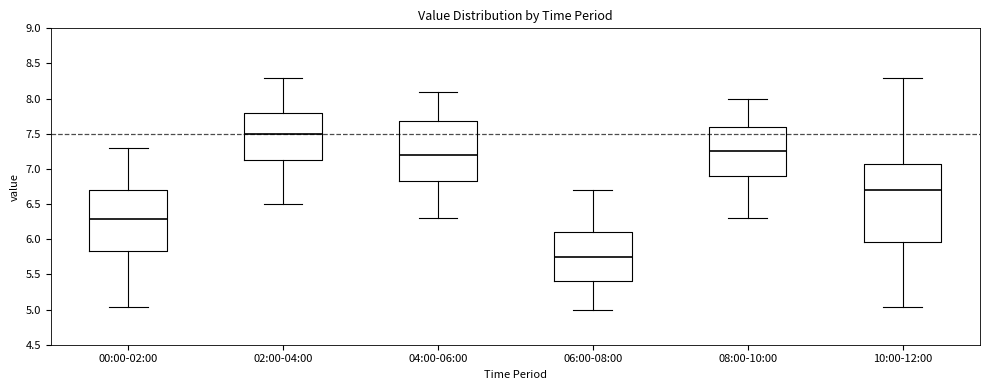

Where is the upper edge of the box for 04:00-06:00 on the y-axis? The values are not printed on the chart, so give them approximately, as read against the axis.

7.70